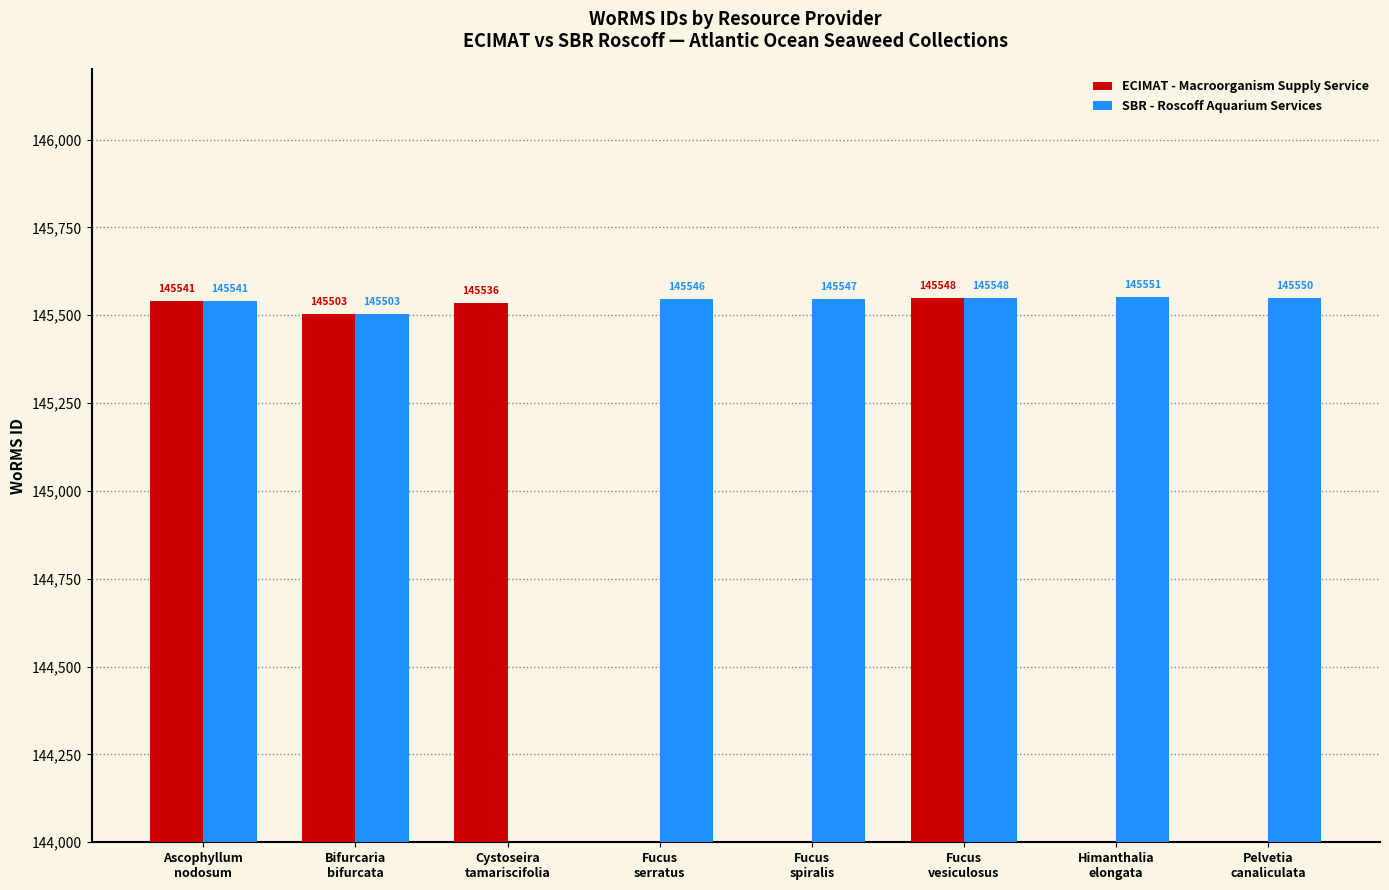

Reading left to right, what are all the values shown in this chart?

ECIMAT - Macroorganism Supply Service: Ascophyllum
nodosum=145541	Bifurcaria
bifurcata=145503	Cystoseira
tamariscifolia=145536	Fucus
serratus=0	Fucus
spiralis=0	Fucus
vesiculosus=145548	Himanthalia
elongata=0	Pelvetia
canaliculata=0
SBR - Roscoff Aquarium Services: Ascophyllum
nodosum=145541	Bifurcaria
bifurcata=145503	Cystoseira
tamariscifolia=0	Fucus
serratus=145546	Fucus
spiralis=145547	Fucus
vesiculosus=145548	Himanthalia
elongata=145551	Pelvetia
canaliculata=145550